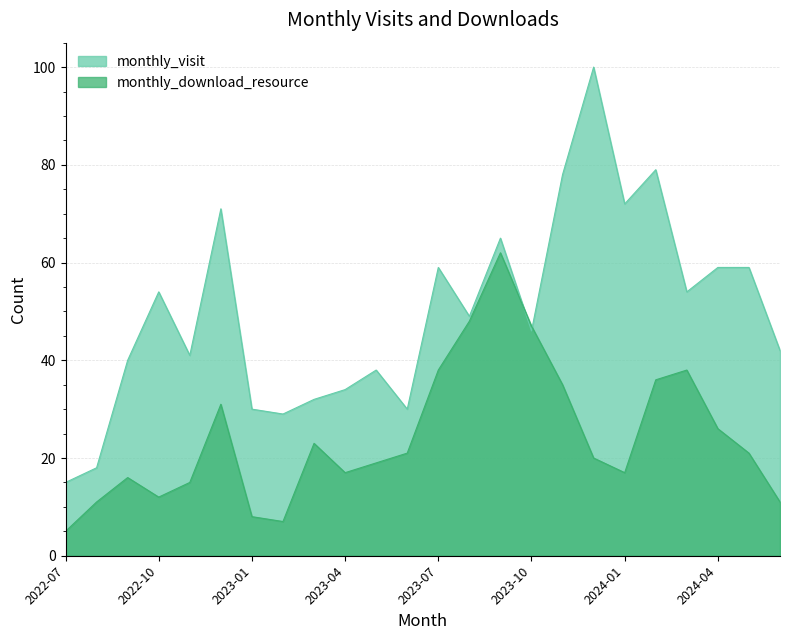

What is the difference between the maximum and minimum values in the monthly_visit series?

85